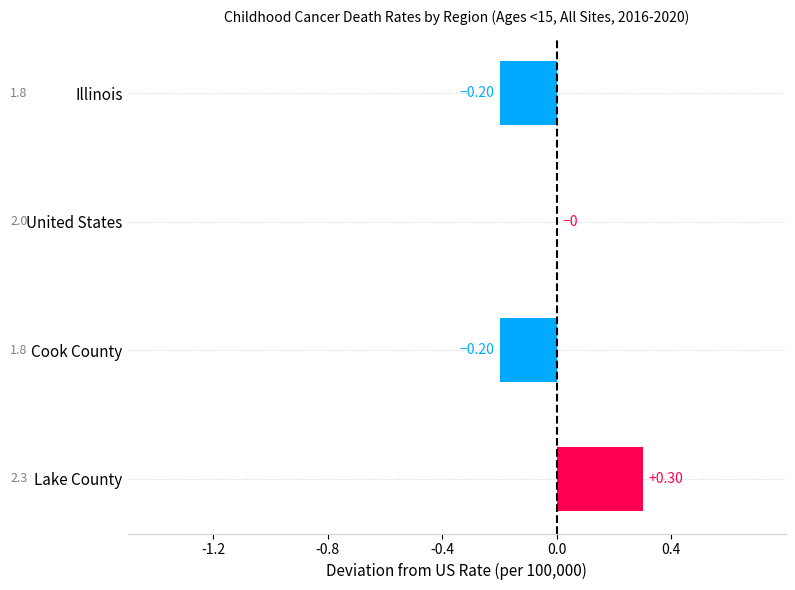

Between Lake County and United States, which is larger?

Lake County